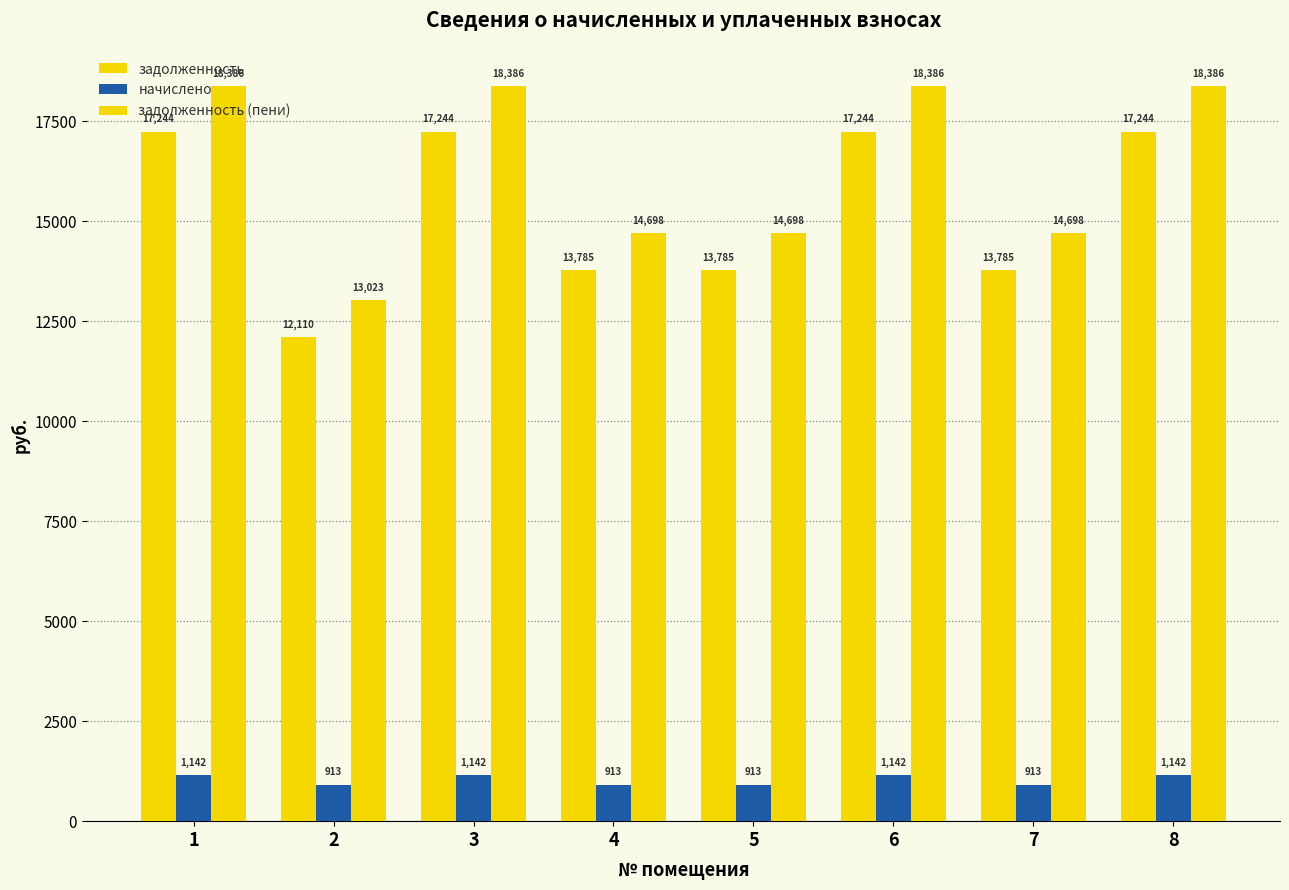

What is the value of the задолженность (пени) bar at the 6th from the left?

18386.3